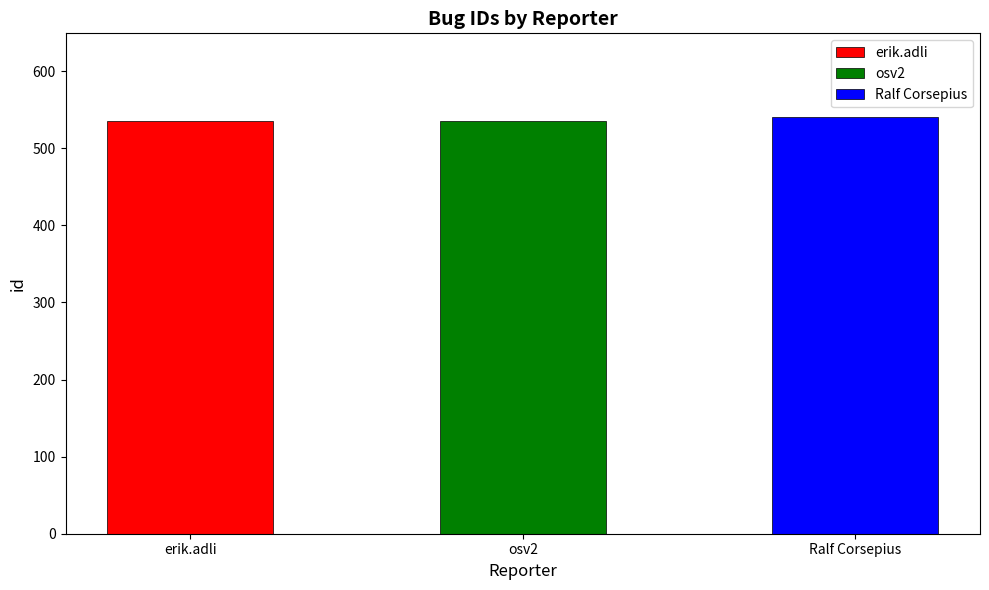

Approximately how many times larger is the value at osv2 compared to Ralf Corsepius?

1.0